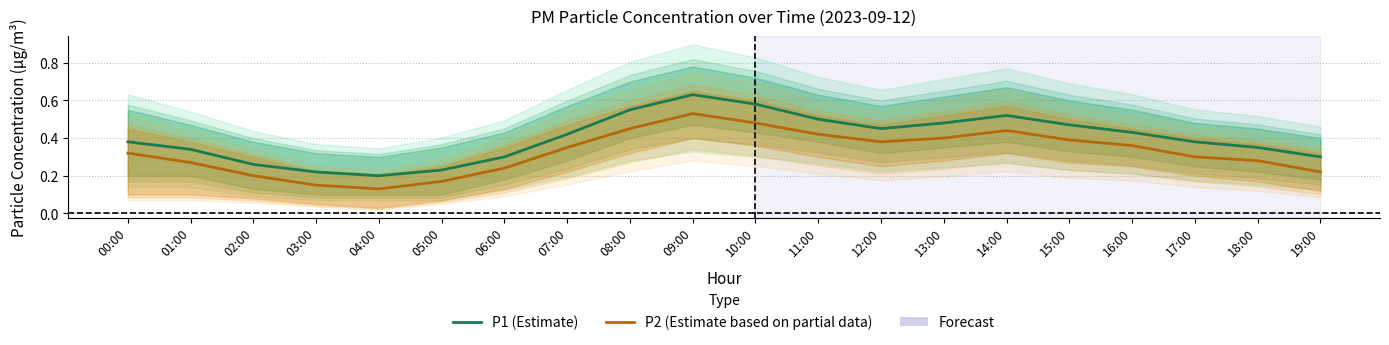

At which label is P2 (Estimate based on partial data) closest to 0?

04:00